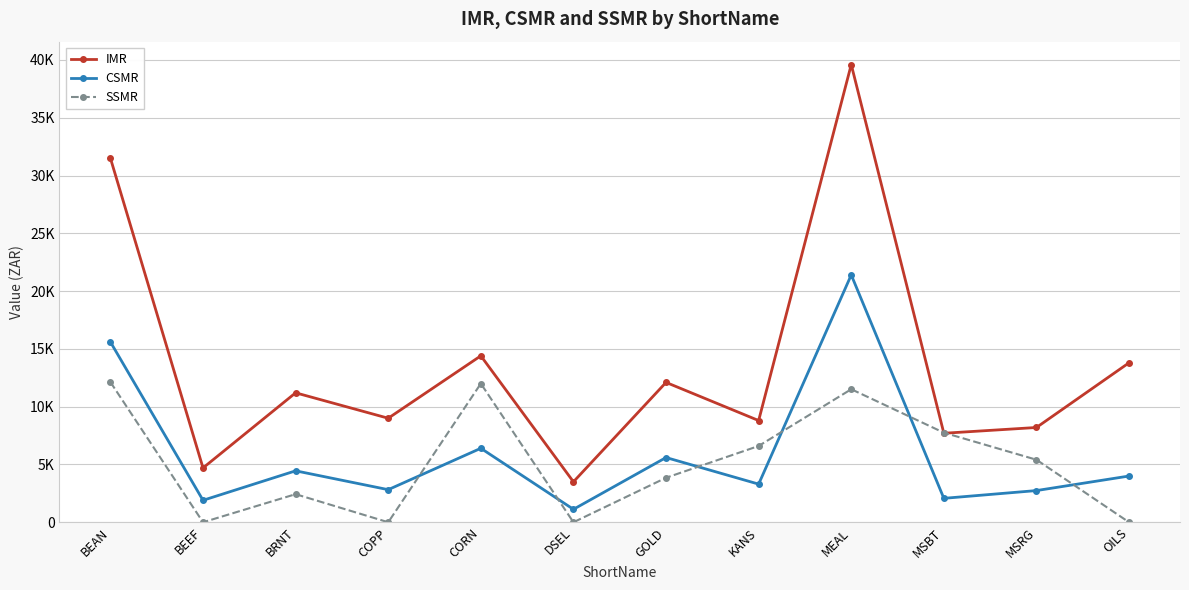

What is the label of the 9th point from the left?

MEAL